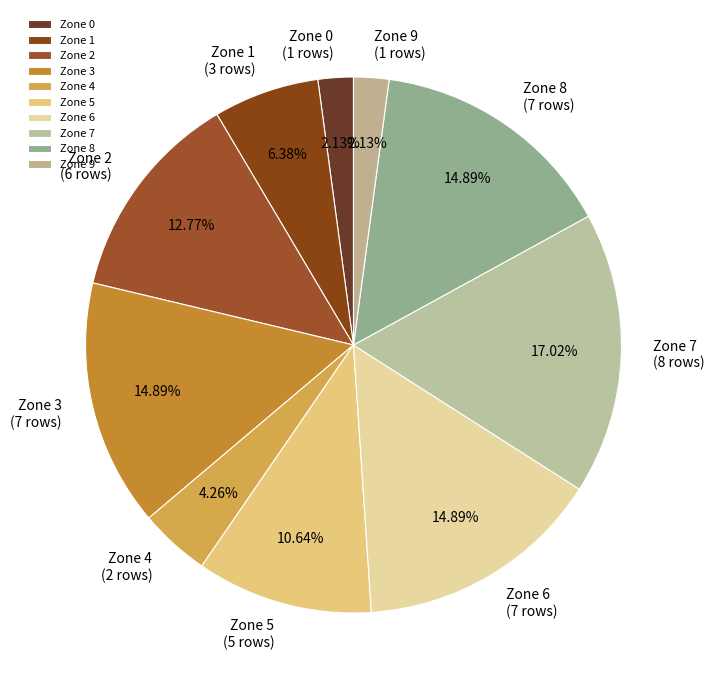

Is the sum of Zone 8 and Zone 9 greater than half?

No